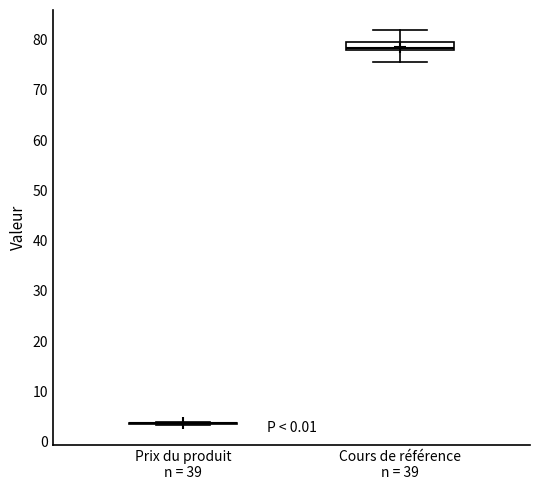

Which box is the tallest, from its lower edge to its upper edge?

Cours de référence n = 39